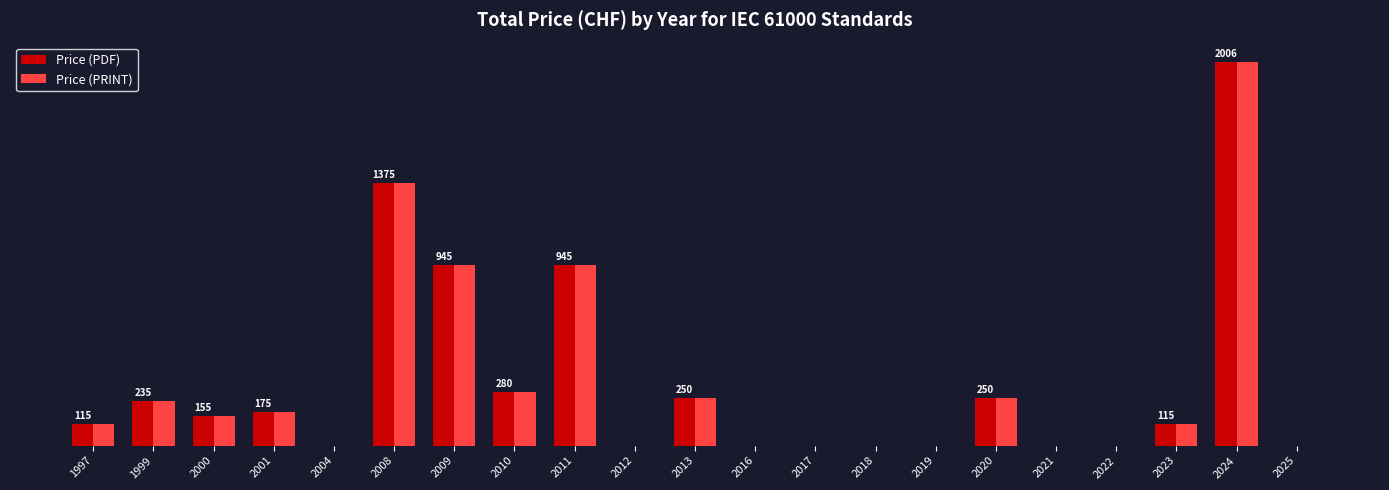

What are all the series names shown in the legend?

Price (PDF), Price (PRINT)